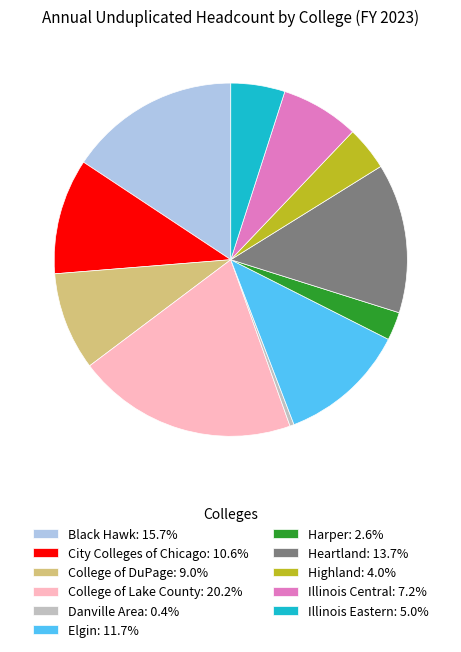

Is there any slice that represents more than half of the pie?

No